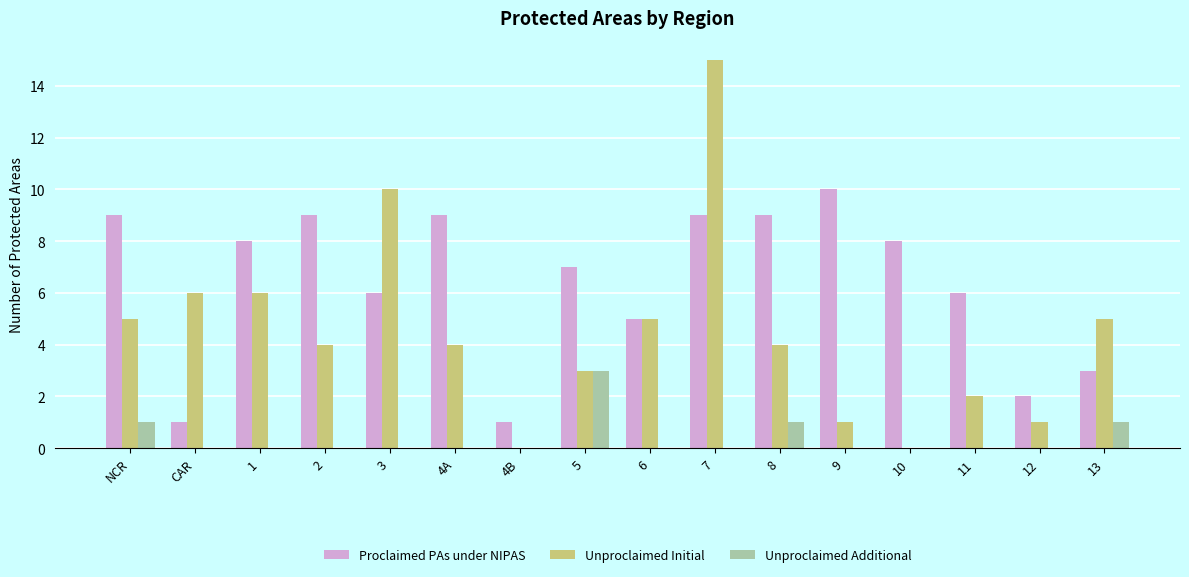

How many series are shown in this chart?

3